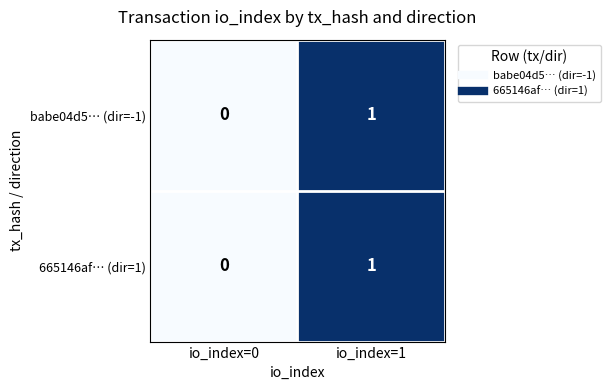

True or false: babe04d5… (dir=-1) has a value of 1 at io_index=1.

True